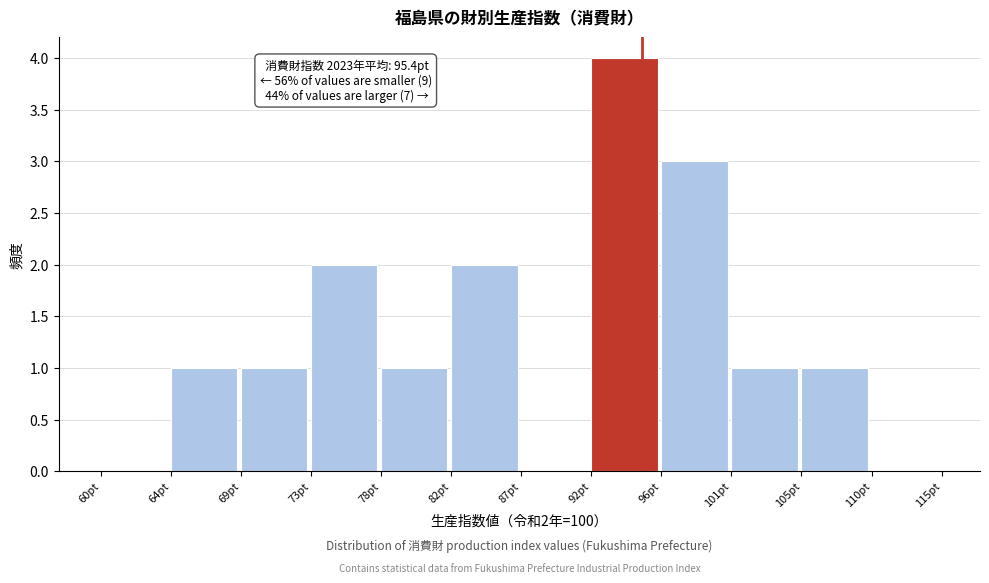

Reading left to right, list all the values displayed in this chart.

60pt=0	64pt=1	69pt=1	73pt=2	78pt=1	82pt=2	87pt=0	92pt=4	96pt=3	101pt=1	105pt=1	110pt=0